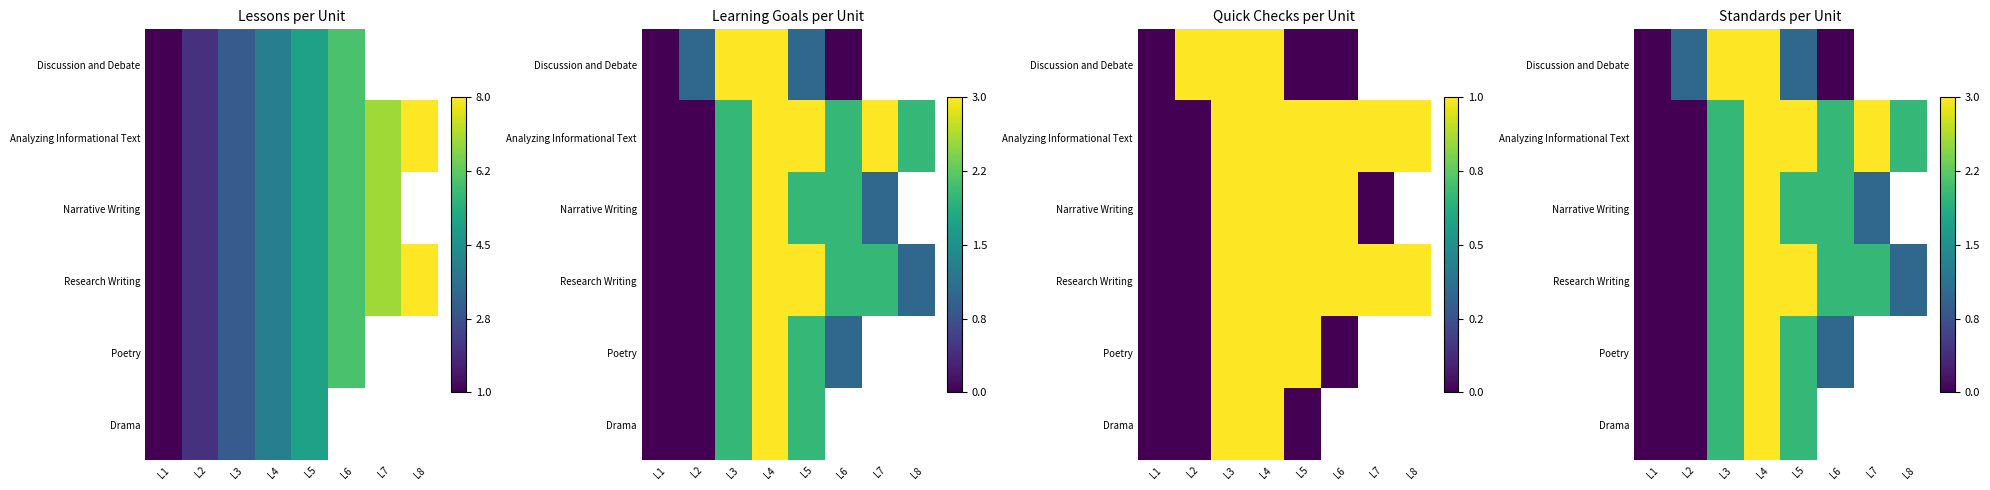

What is the total value across all series at L4?

18.0